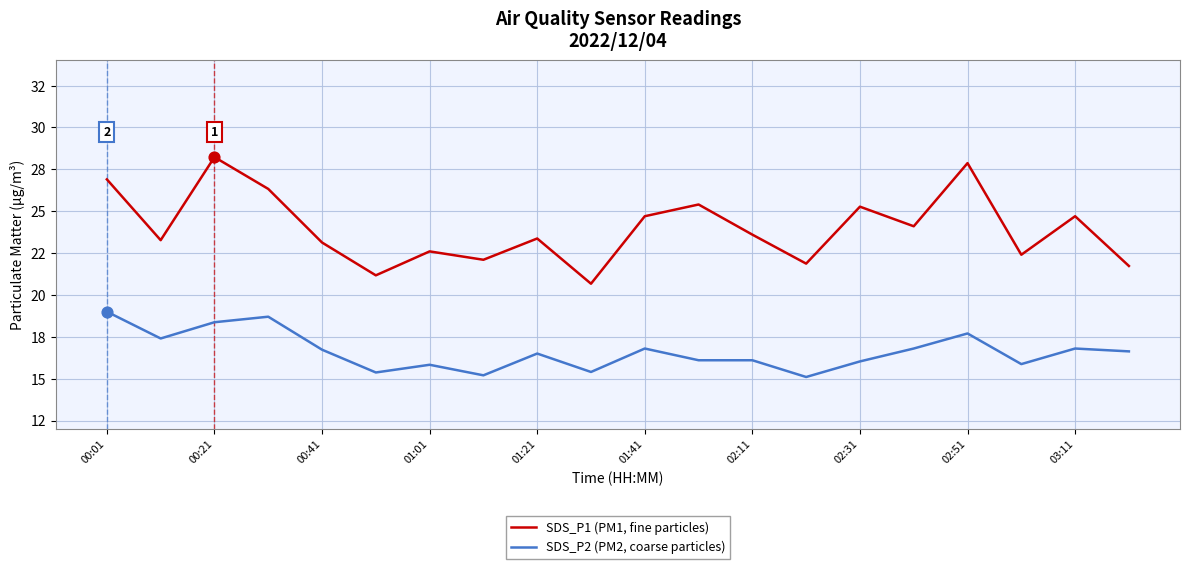

Which series has the largest total across all categories?

SDS_P1 (PM1, fine particles)